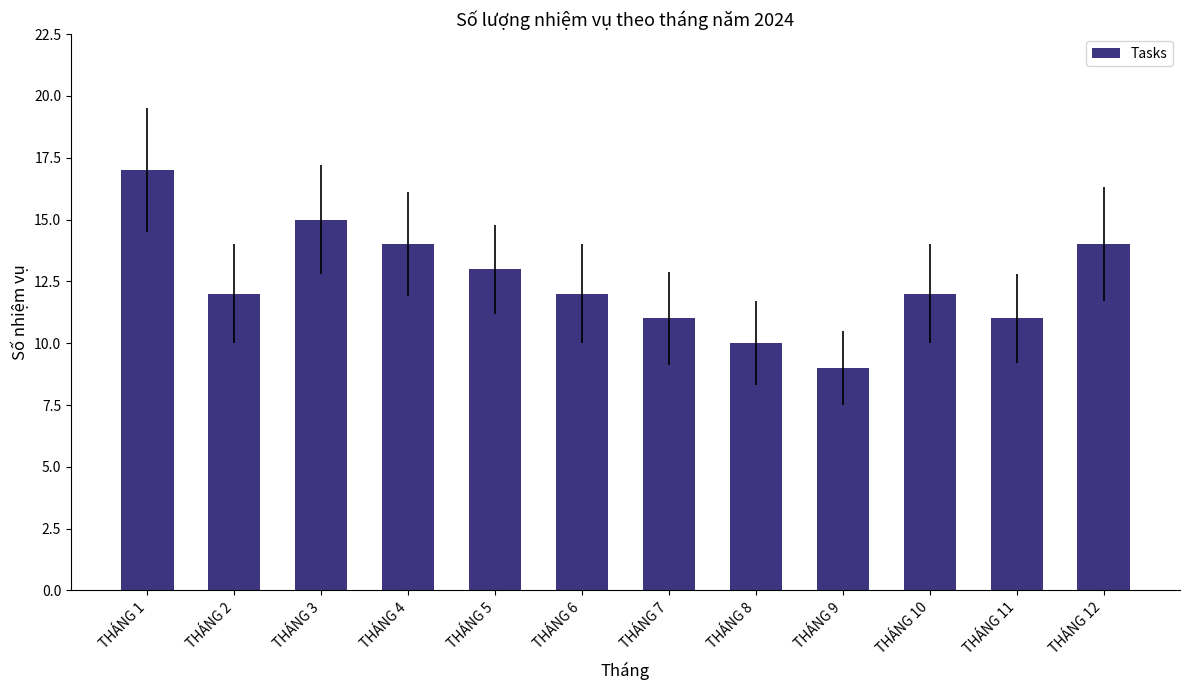

What is the difference between the maximum and minimum values?

8